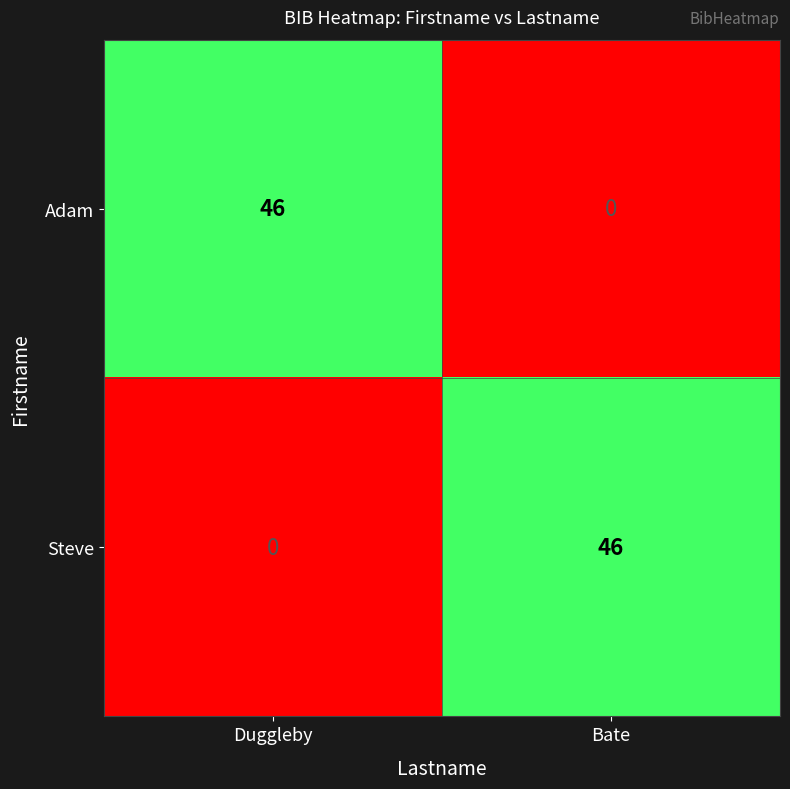

The Steve series shows 46 at Bate. True or false?

True